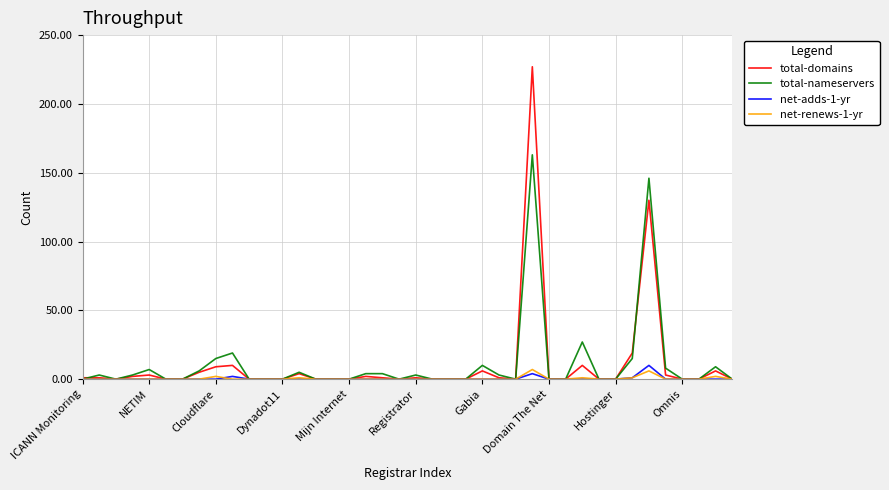

What is the maximum value shown in the chart?

227